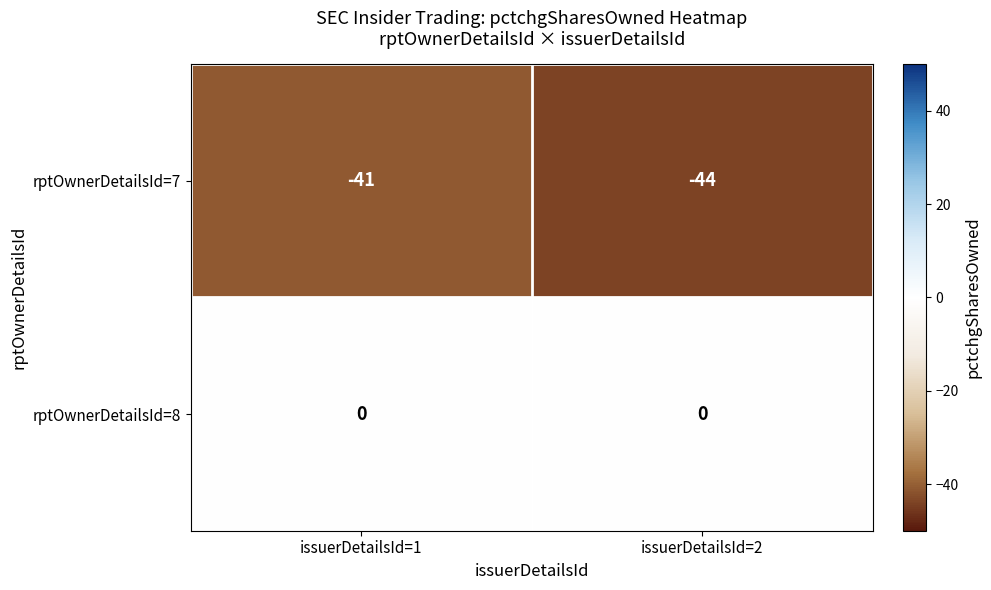

What is the difference between the maximum and minimum values in the rptOwnerDetailsId=7 series?

3